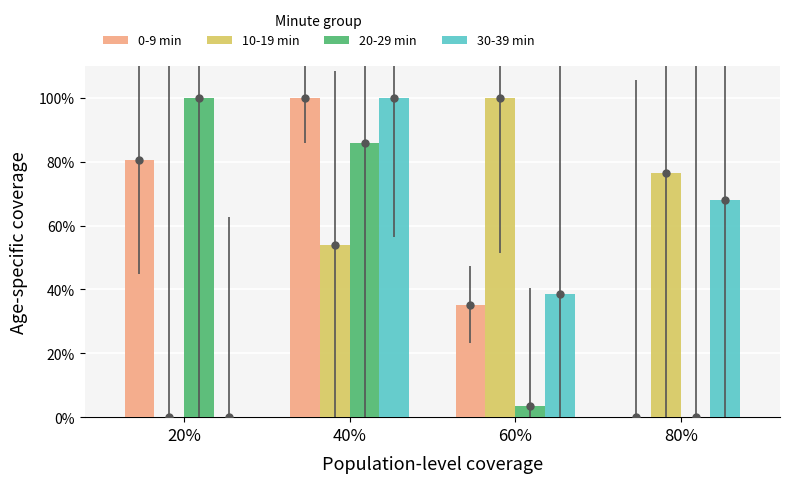

At which label is 30-39 min closest to 50?

60%